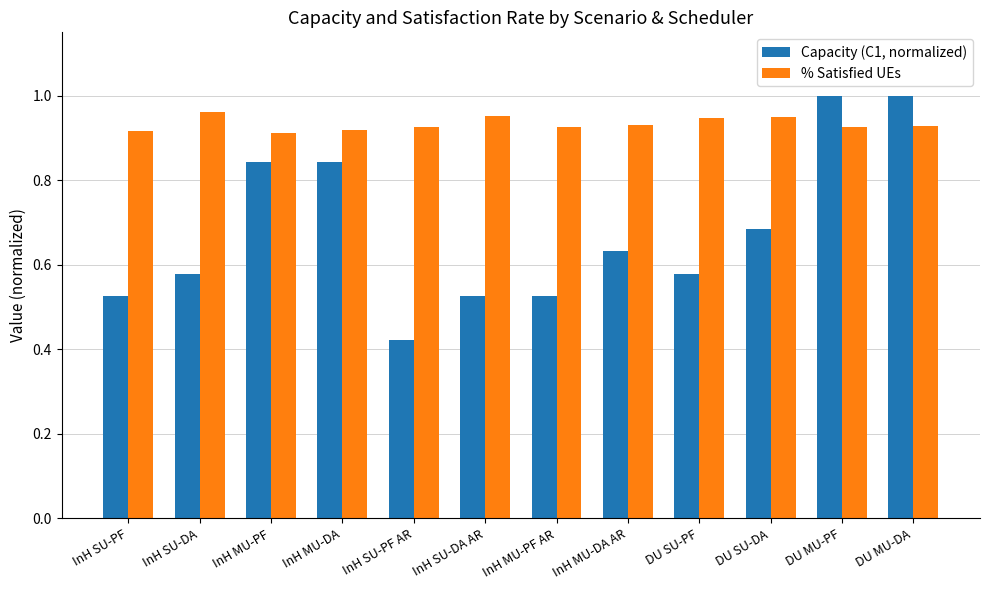

Which series has the largest range (max minus min)?

Capacity (C1, normalized)